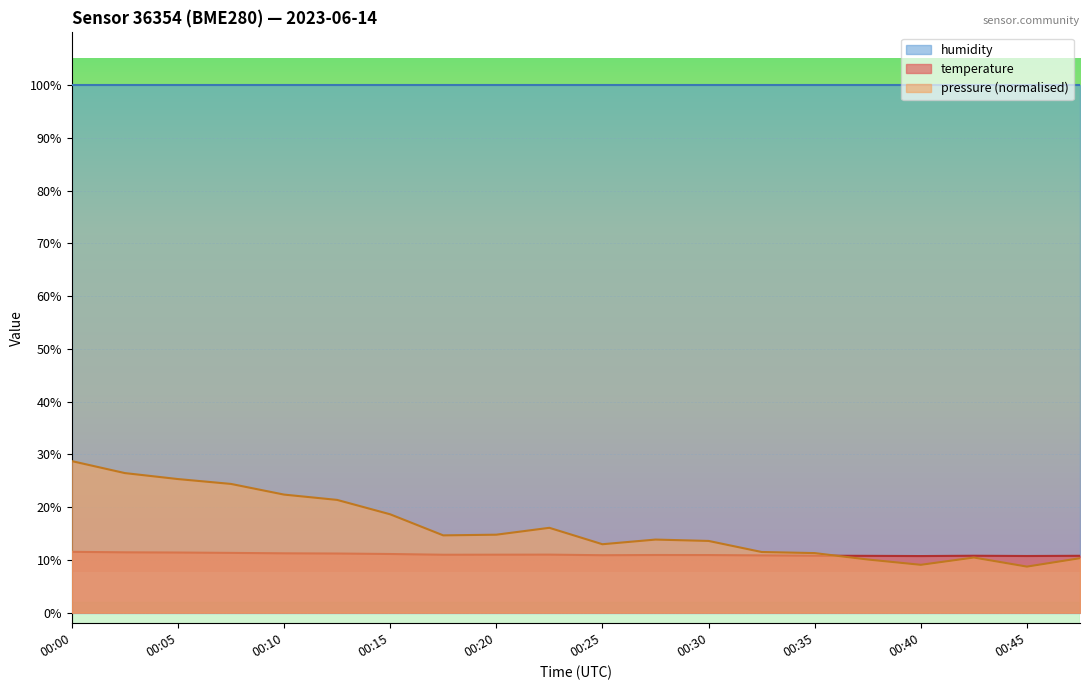

True or false: pressure_norm has more than 2 points higher than both neighbors.

True